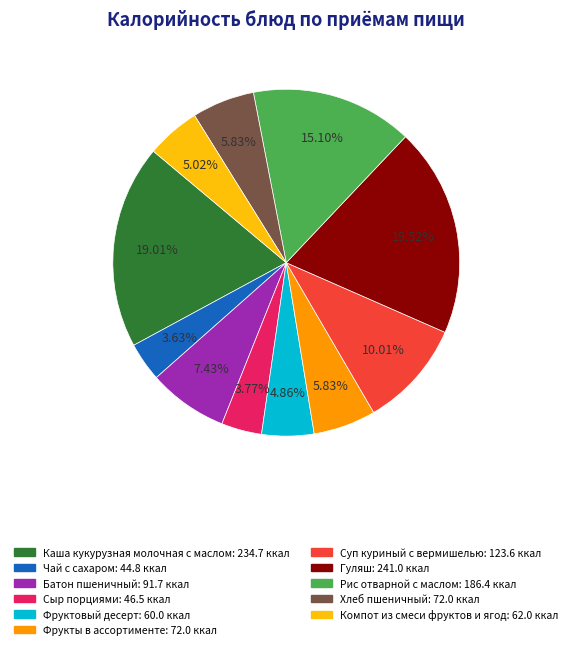

Combined, do Батон пшеничный and Компот из смеси фруктов и ягод account for over 50%?

No